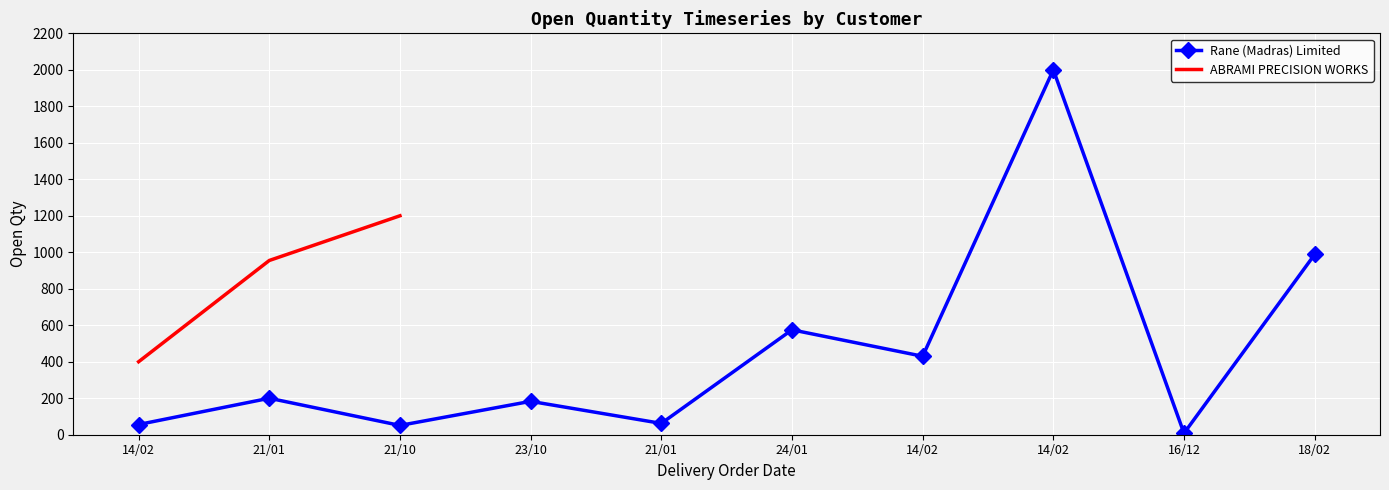

What is the greatest value displayed?

2000